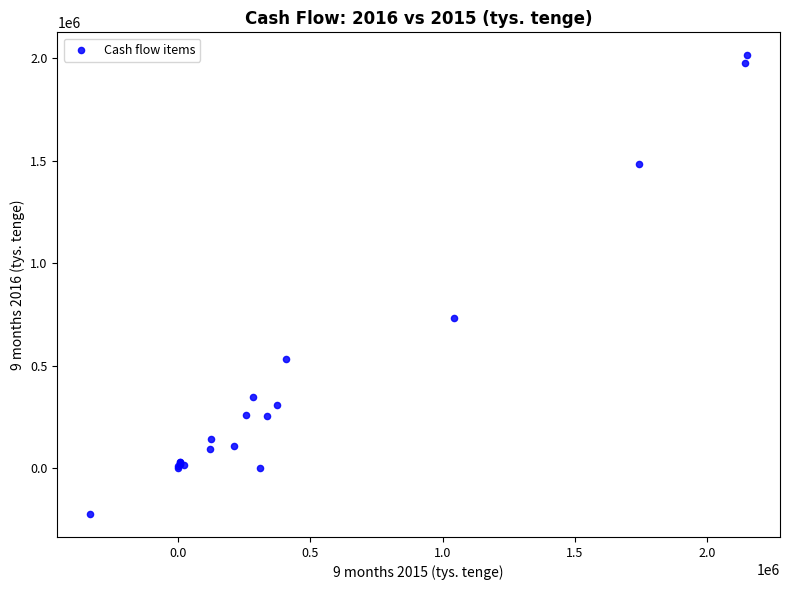

What Y value in the scatter plot is closest to 896082?

734550